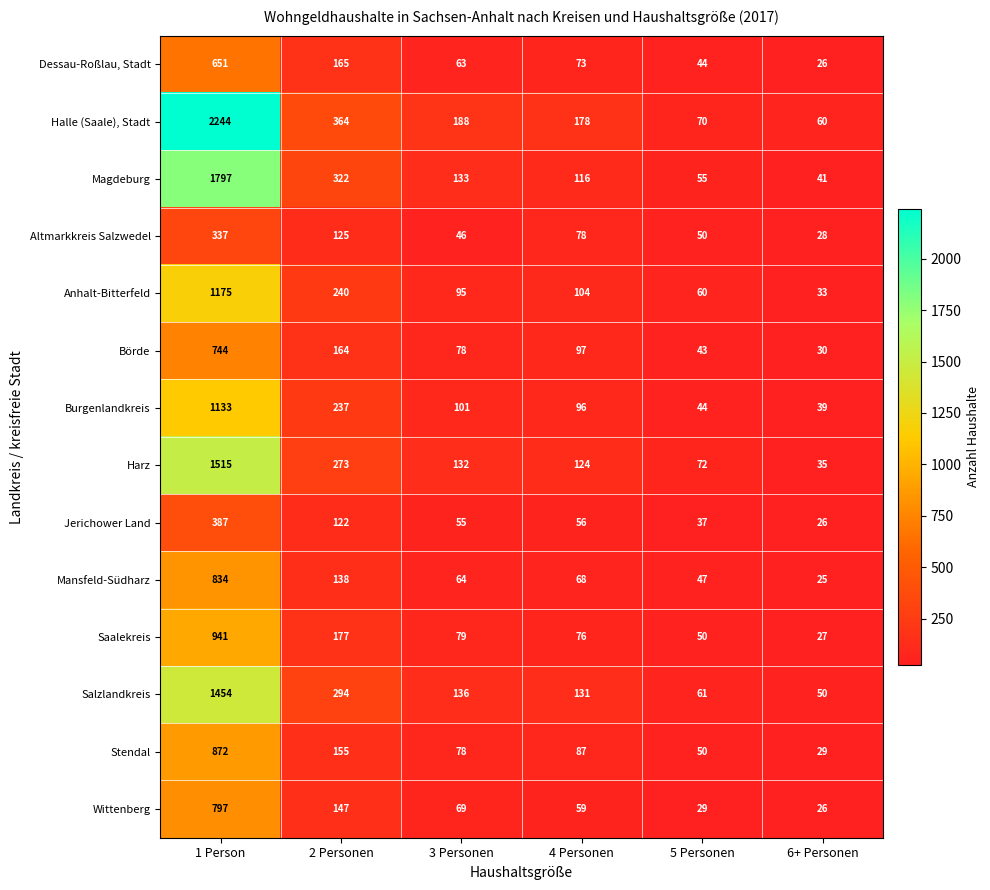

True or false: Stendal has a value of 20 at 5 Personen.

False